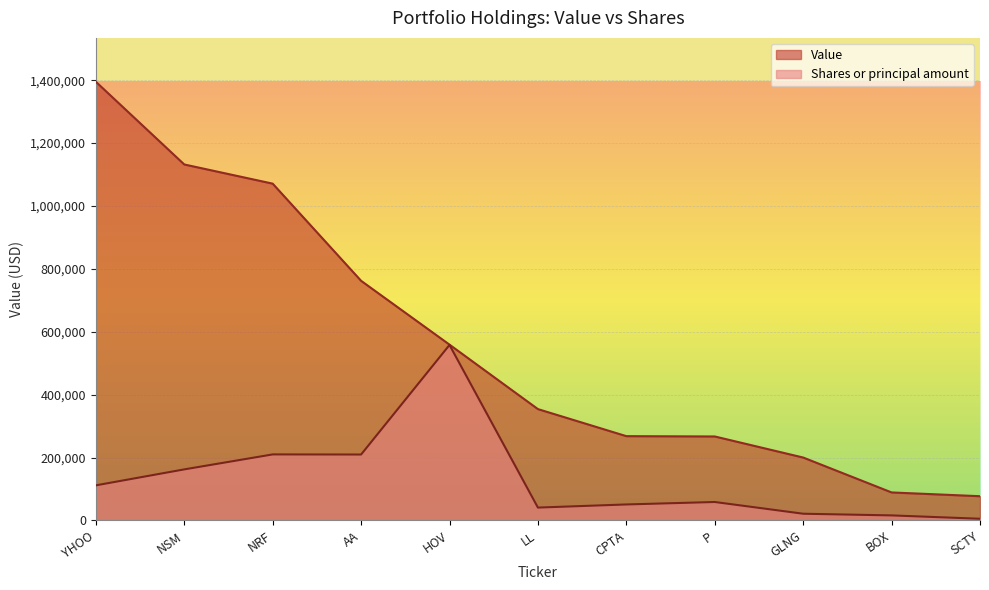

List the series in order of their peak value, lowest first.

Shares or principal amount, Value